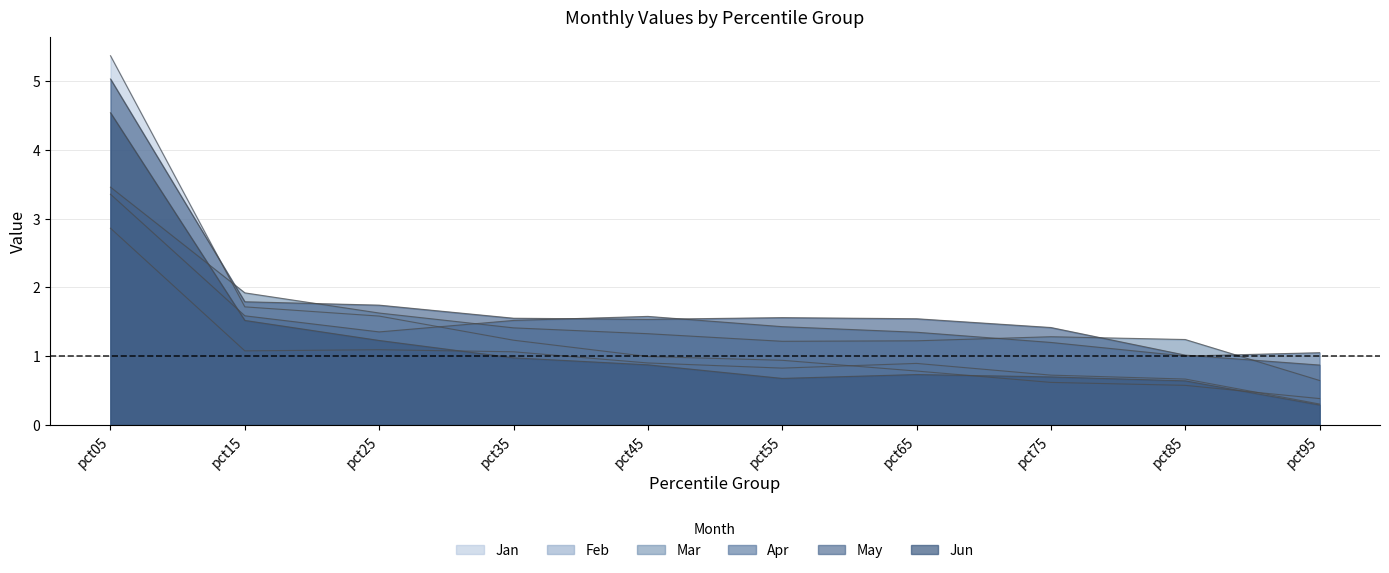

Between pct05 and pct45, which series saw the biggest shift?

Jan